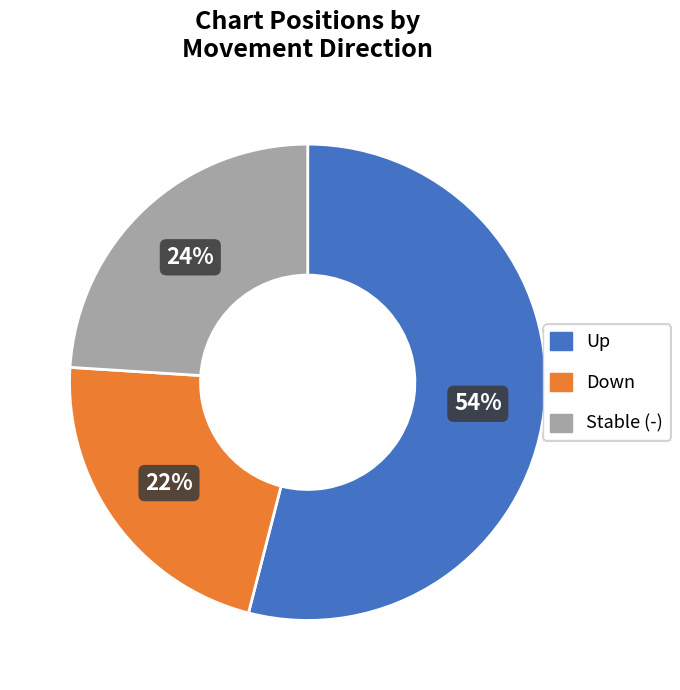

Which slice represents more than half of the pie?

Up